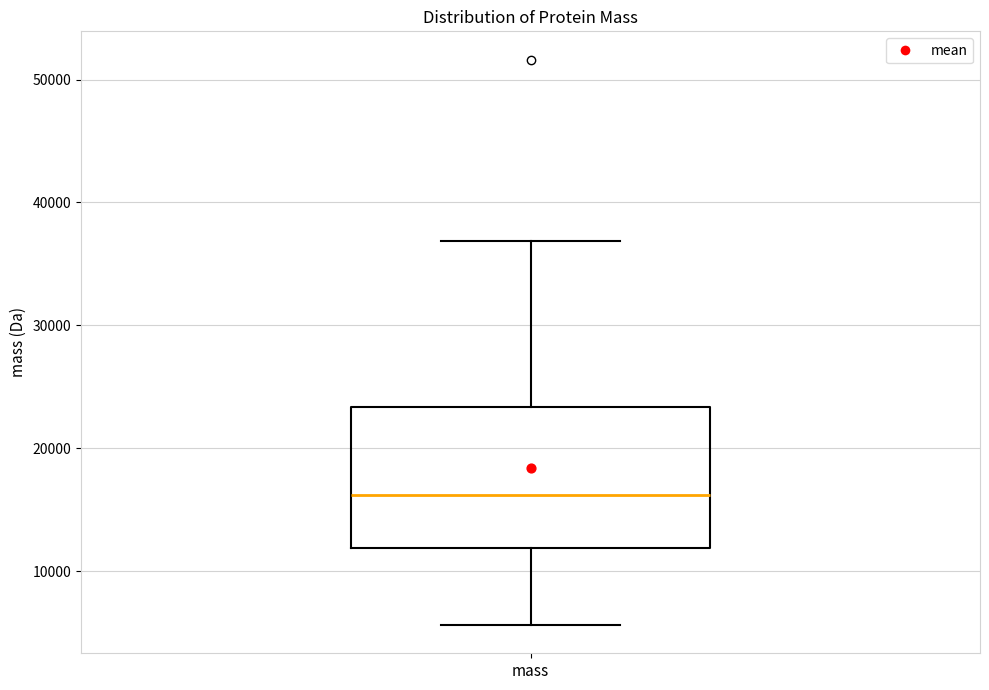

Read this box plot against the y-axis: the position of the median line, the range covered by the box, and the ends of both whiskers. The values are not printed on the chart, so give them approximately, as read against the axis.

median 16000, box 12000 to 23000, whiskers 6000 to 37000